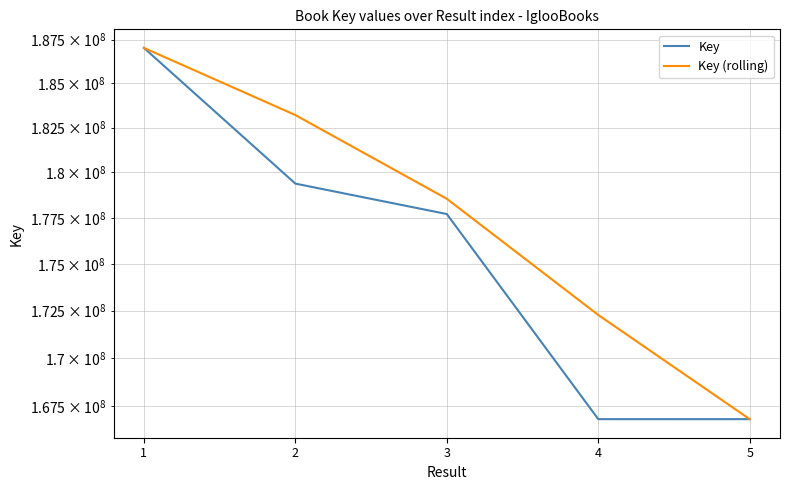

How many categories are shown in the chart?

5